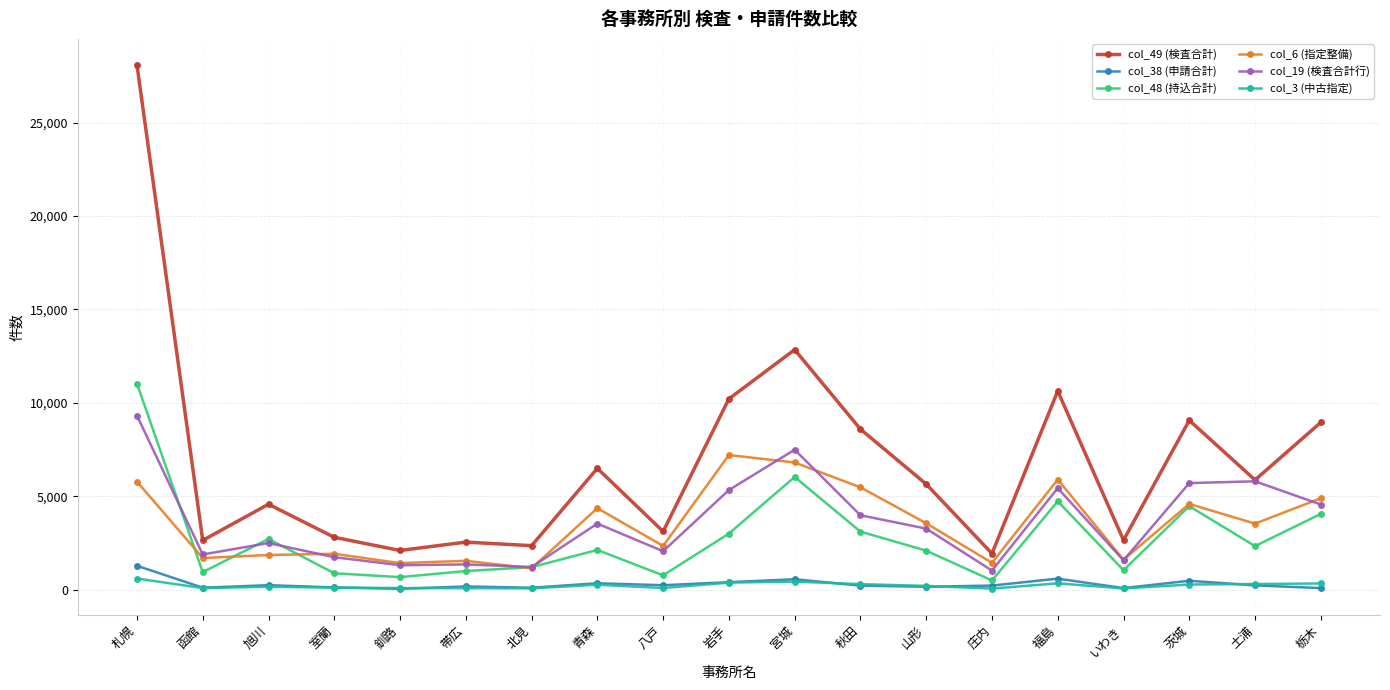

What position from the right is 帯広?

14